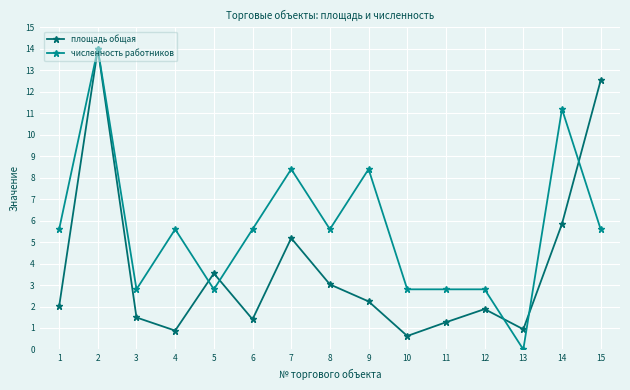

What is the approximate value of численность работников at 5?

2.8